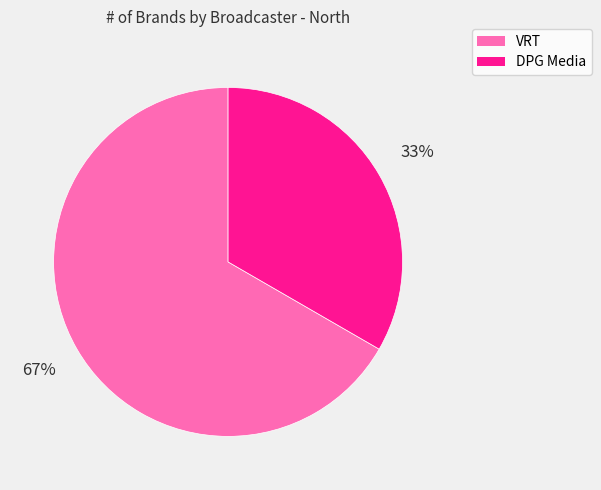

To the nearest percent, what portion does DPG Media represent?

33%